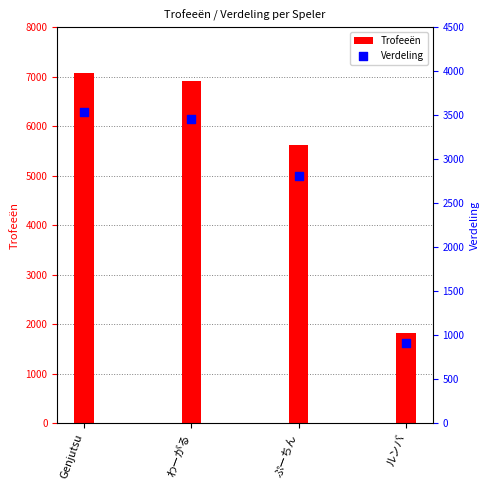

Which series has the largest total across all categories?

Trofeeën